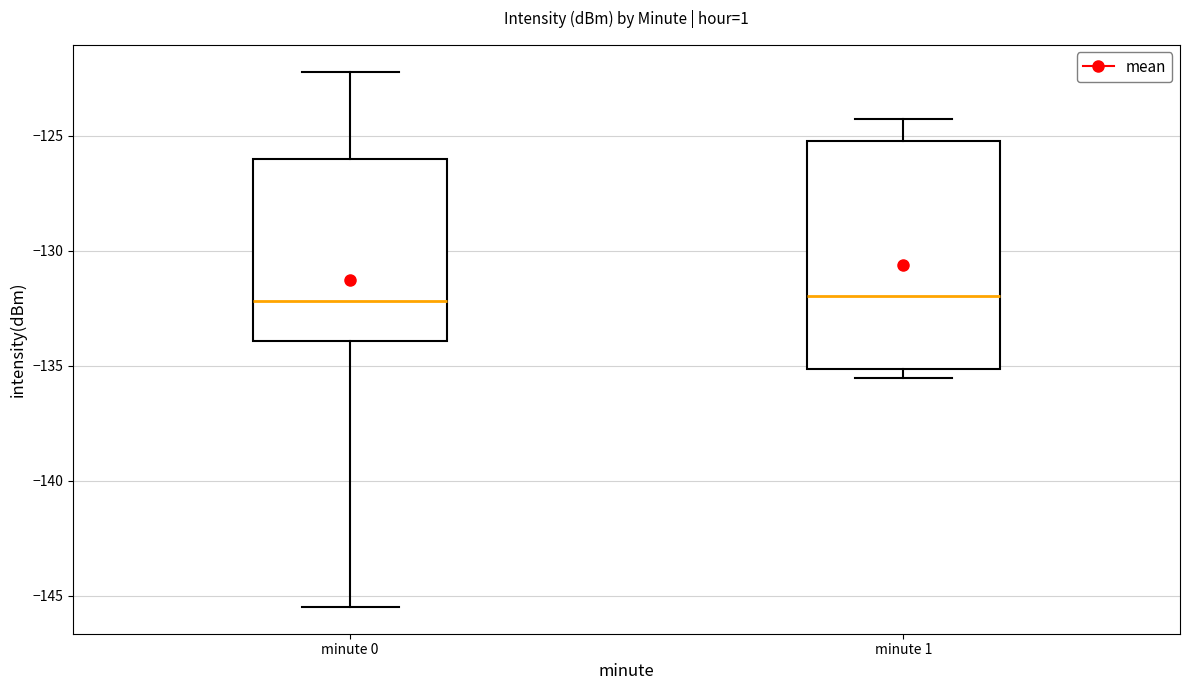

Reading left to right, transcribe this box plot: for each box, give where its median line is, the range the box spans, and where its two whiskers end, as read against the y-axis. The values are not printed on the chart, so give them approximately, as read against the axis.

minute 0: median -132.0, box -134.0 to -126.0, whiskers -145.5 to -122.0
minute 1: median -132.0, box -135.0 to -125.0, whiskers -135.5 to -124.0